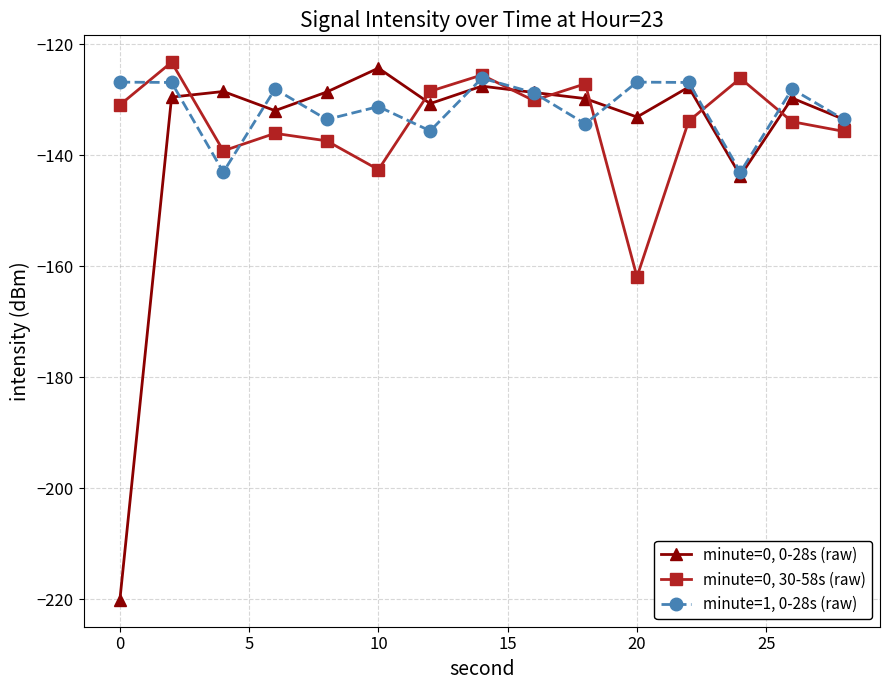

Rank the series by their average value, from highest to lowest.

minute=1, 0-28s (raw), minute=0, 30-58s (raw), minute=0, 0-28s (raw)